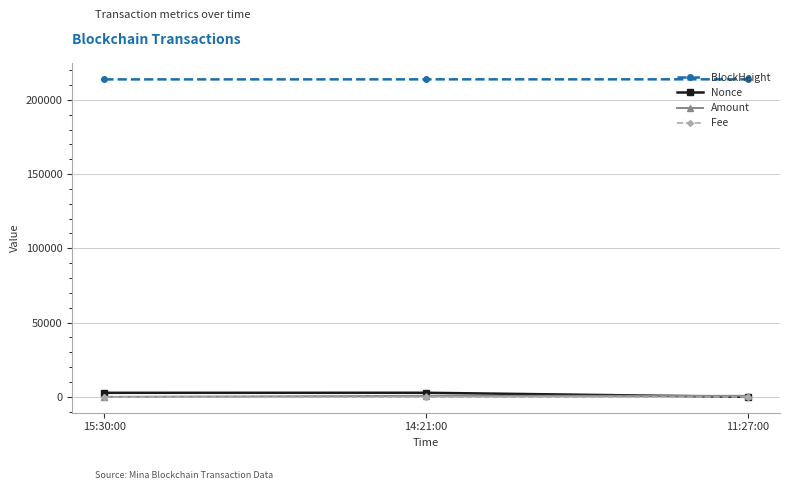

What is the maximum value shown in the chart?

213785.0